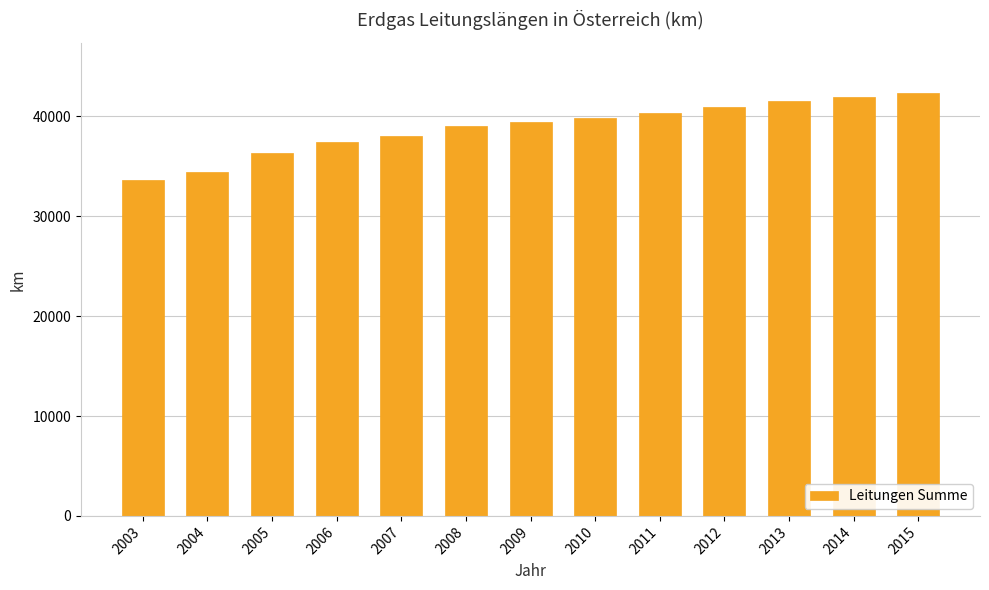

Which label corresponds to the smallest value in the chart?

2003